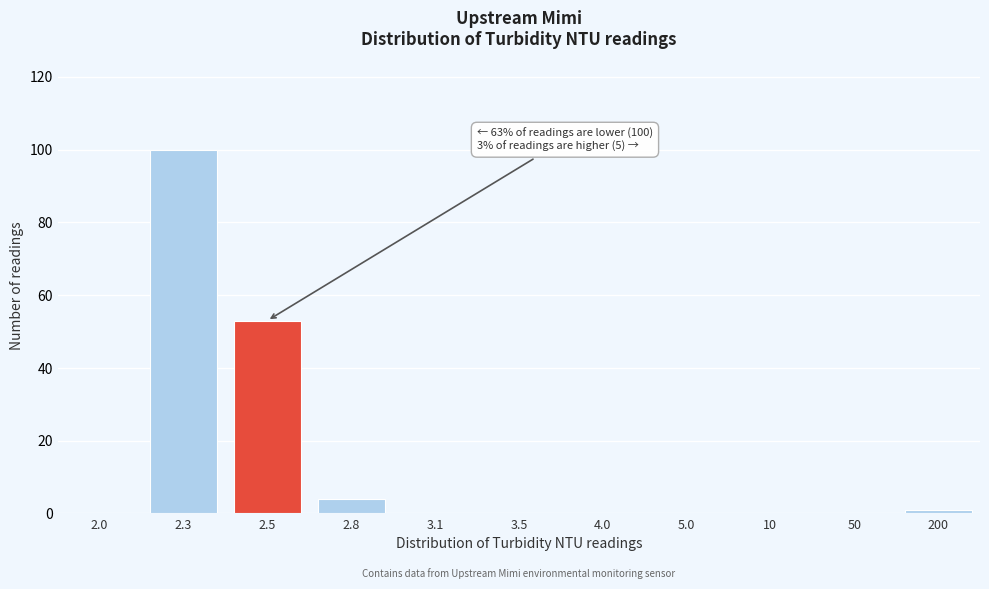

Reading left to right, extract all data points from this chart.

2.0=0	2.3=100	2.5=53	2.8=4	3.1=0	3.5=0	4.0=0	5.0=0	10=0	50=0	200=1